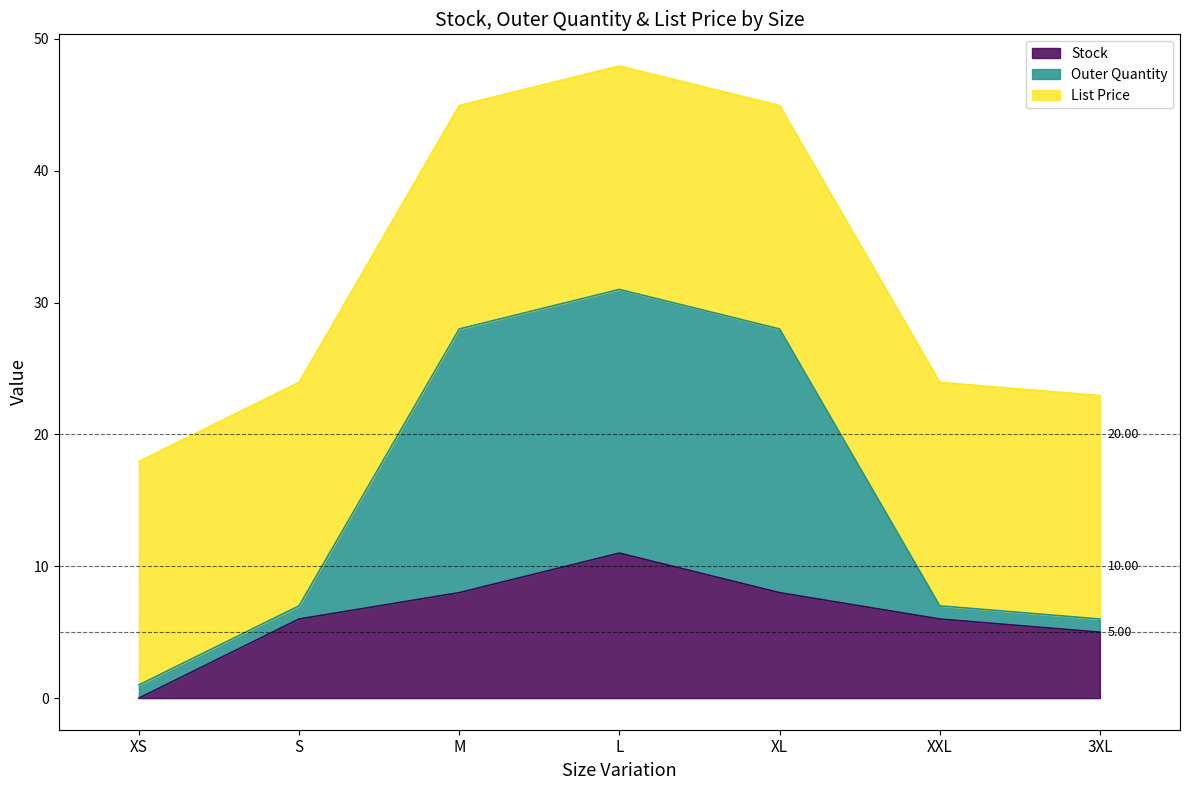

What is the label of the 6th point from the right?

S